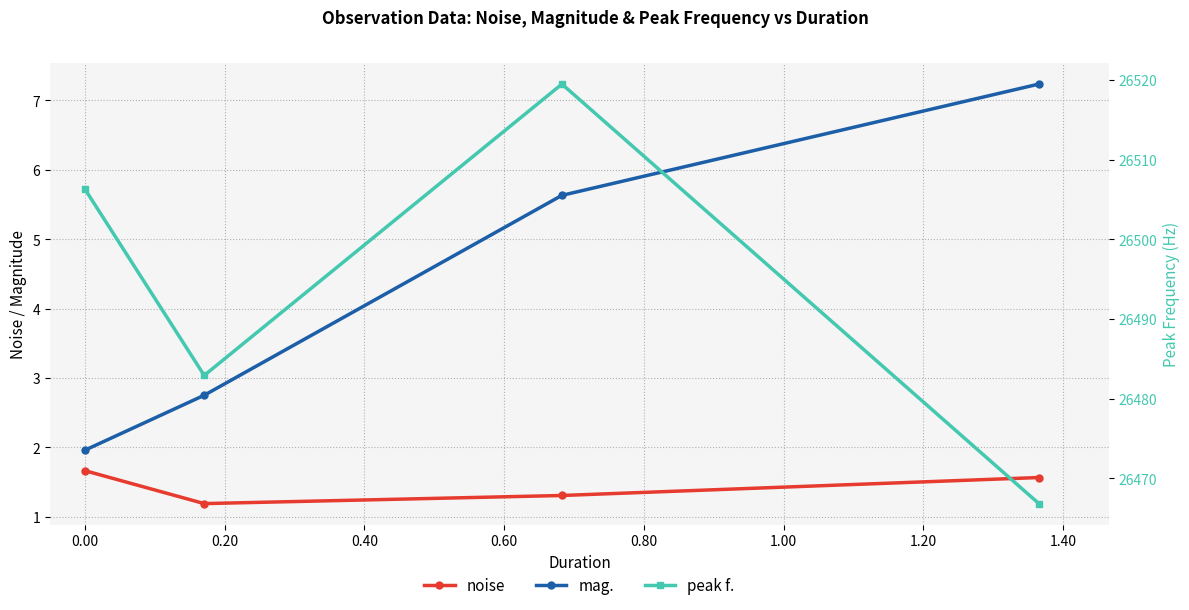

Reading right to left, list all the values displayed in this chart.

noise: 1.6	1.3	1.2	1.7
mag.: 7.2	5.6	2.7	2.0
peak f.: 26466.8	26519.5	26482.9	26506.3